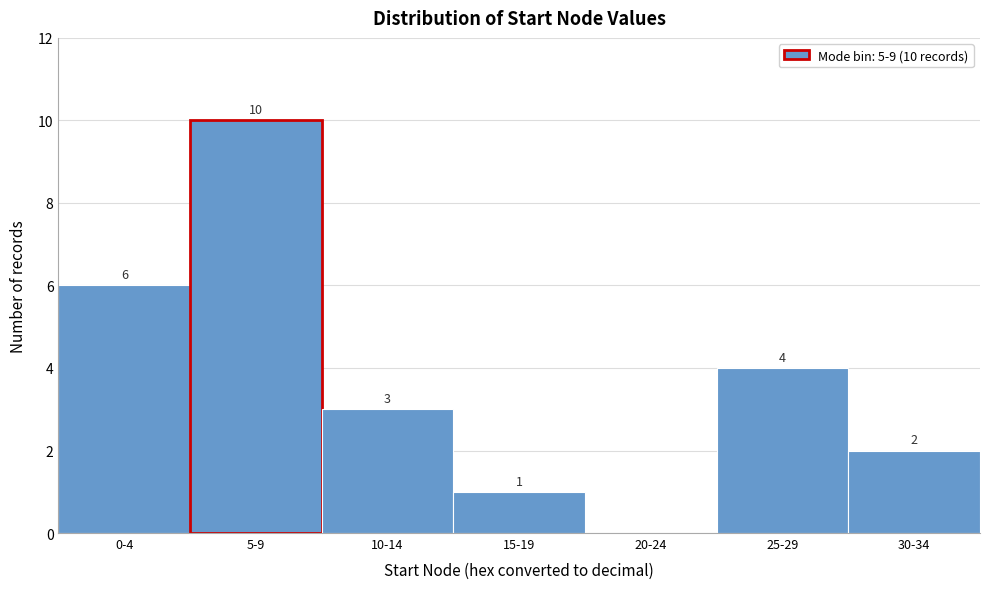

Reading left to right, transcribe all the data shown in this chart.

0-4=6	5-9=10	10-14=3	15-19=1	20-24=0	25-29=4	30-34=2